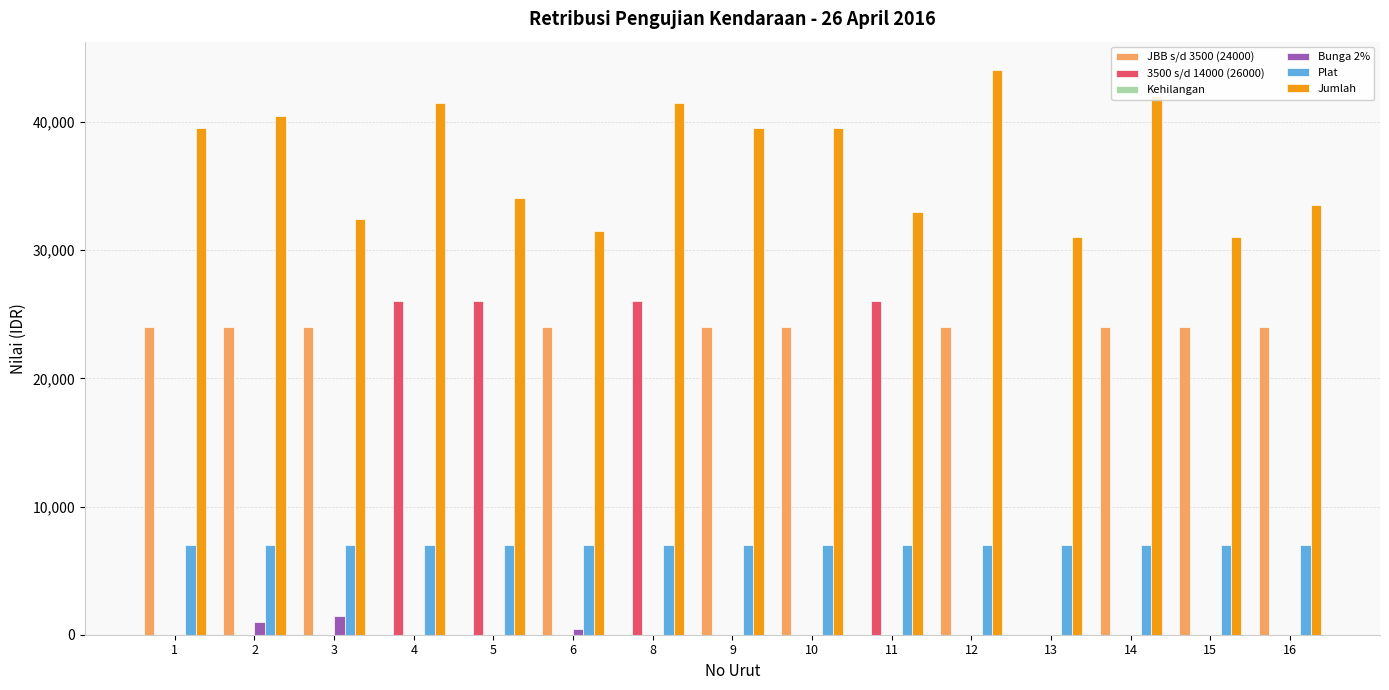

What is the sum of all Plat values?

105000